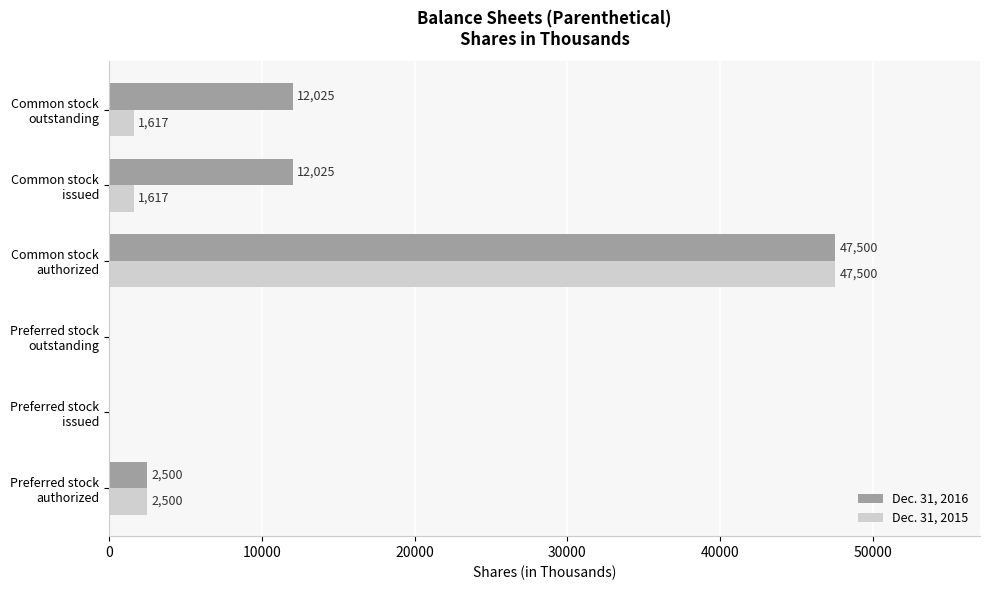

What is the greatest value displayed?

47500